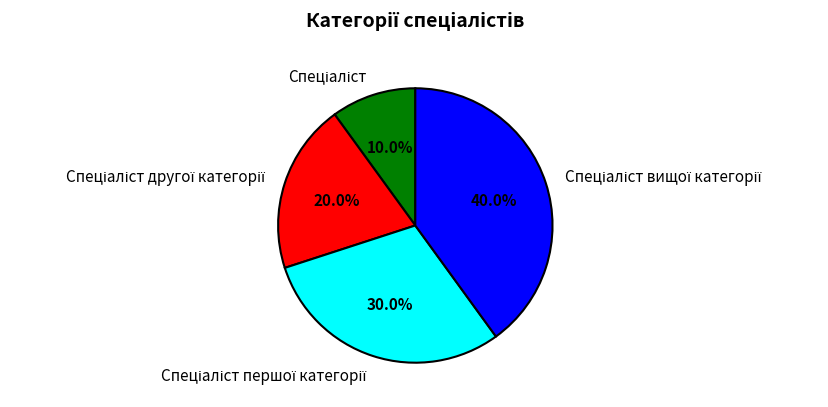

Is there a majority slice in this chart?

No